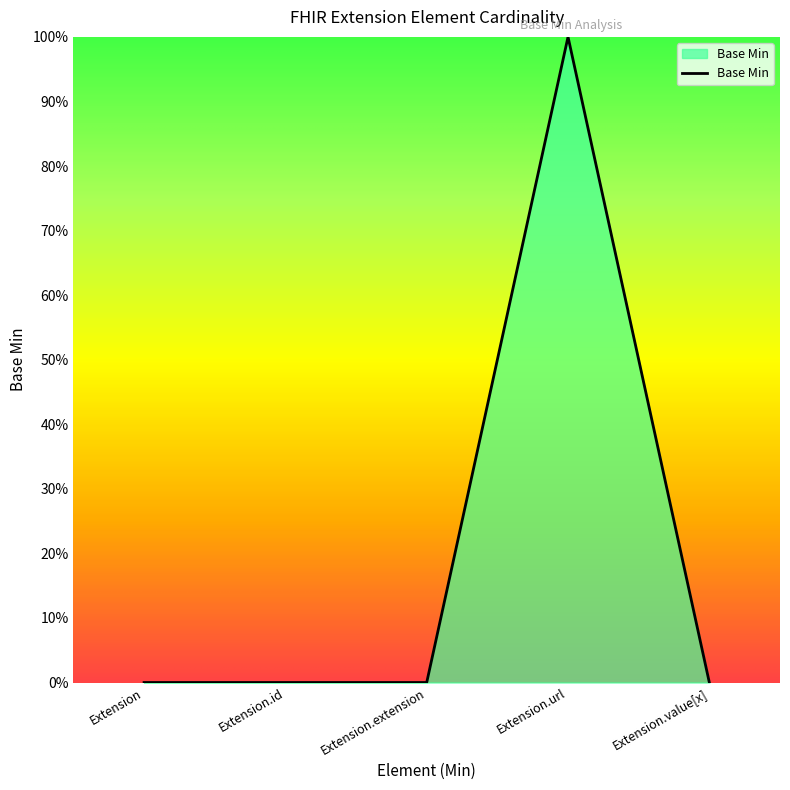

True or false: the data shows 0 at Extension.

True